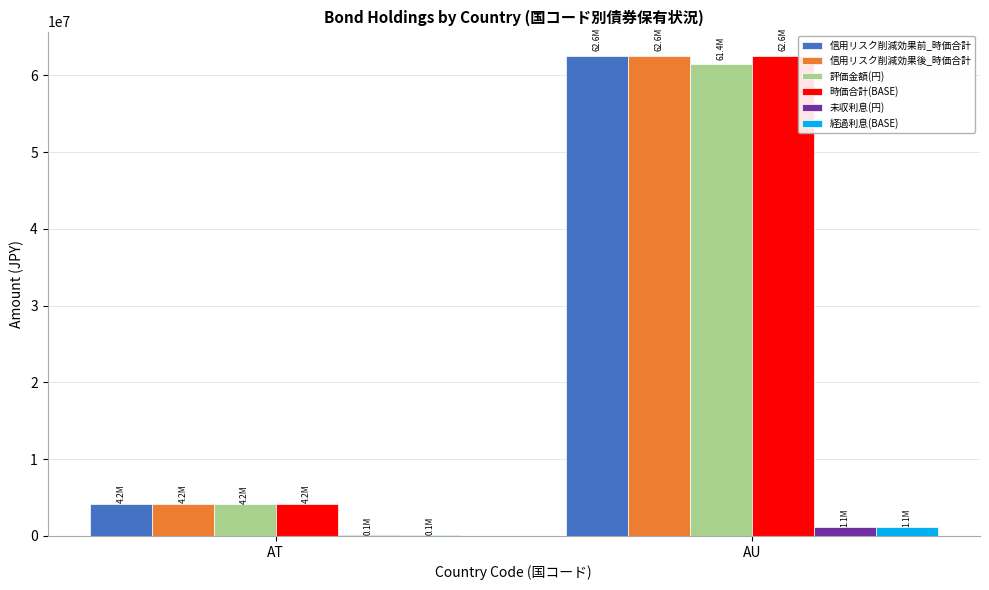

The value of 評価金額(円) at AT is 4153389.2. True or false?

True